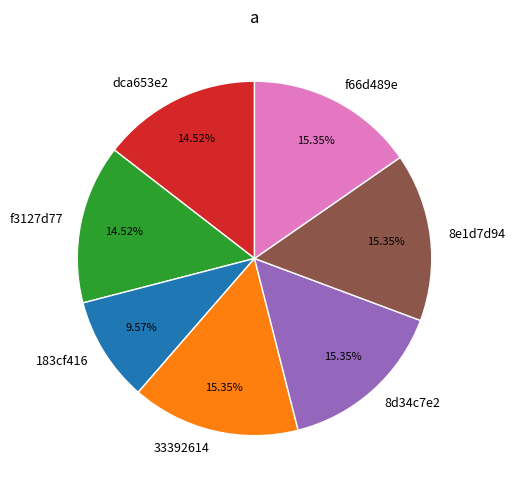

To the nearest percent, what is the combined percentage of 8e1d7d94 and dca653e2?

30%